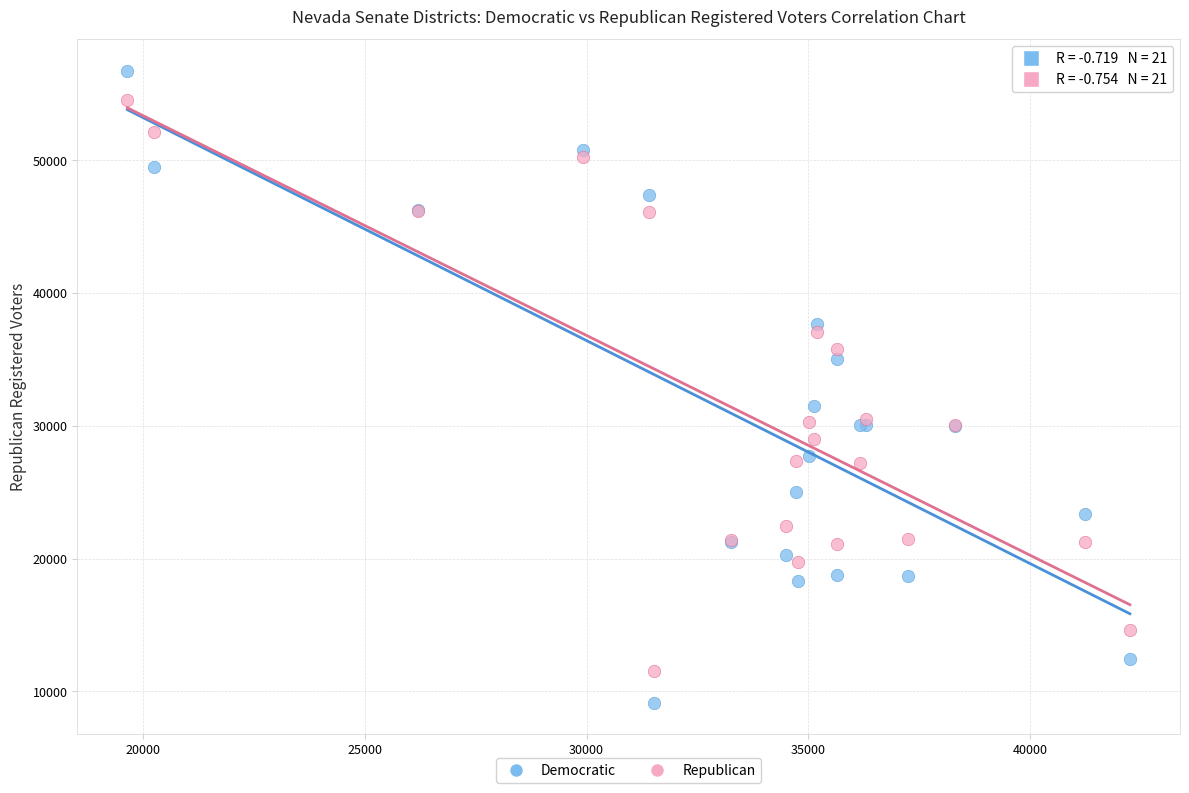

In the Democratic series, what Y value is closest to 32937?

31513